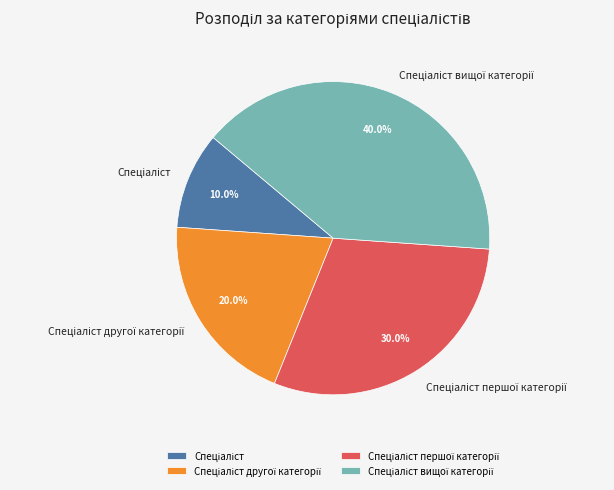

Does any single category account for the majority?

No